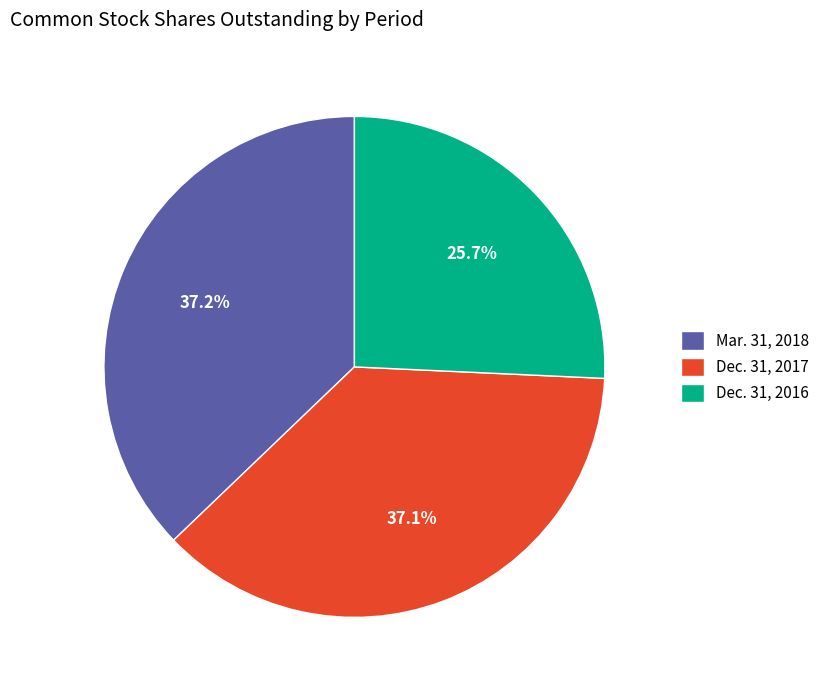

What percentage do Dec. 31, 2017 and Mar. 31, 2018 together represent?

74.3%